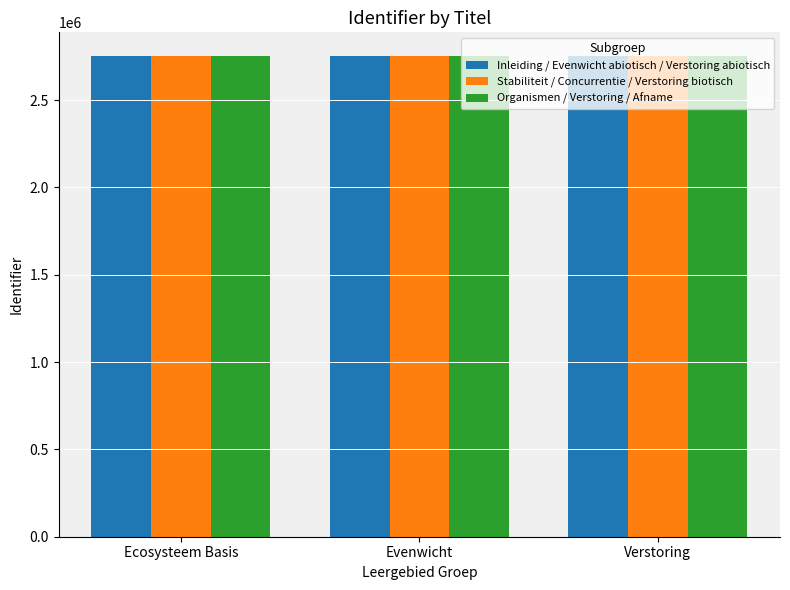

List the series in order of their overall mean, lowest first.

Inleiding / Evenwicht abiotisch / Verstoring abiotisch, Stabiliteit / Concurrentie / Verstoring biotisch, Organismen / Verstoring / Afname